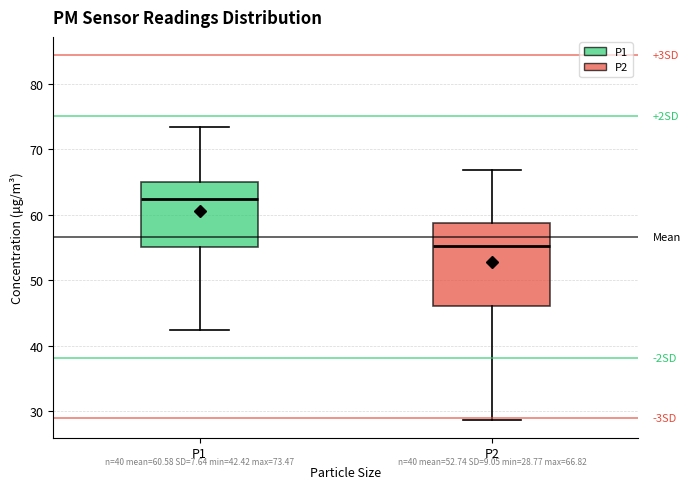

Which box has the lowest median line?

P2